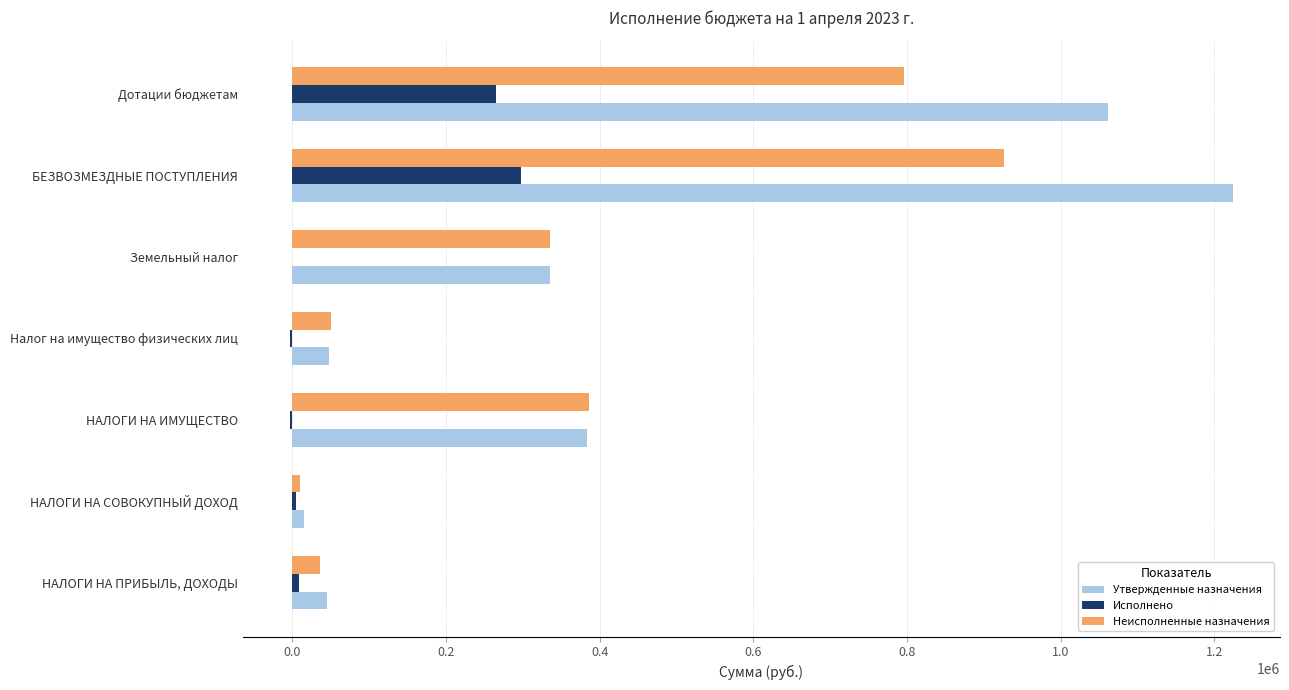

Which series has the largest total across all categories?

Утвержденные назначения